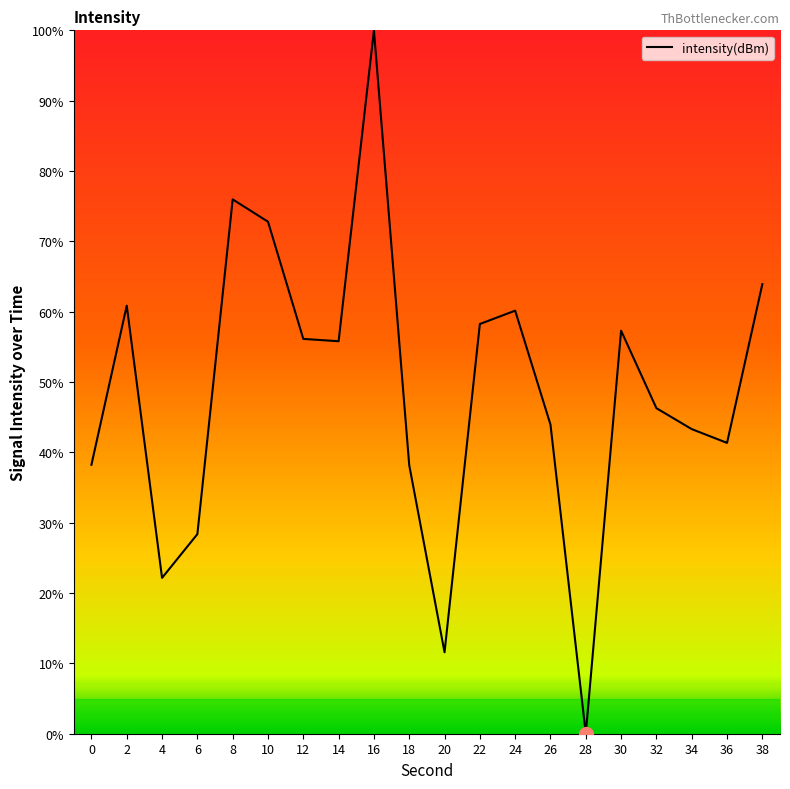

Where is the data nearest to the value 50?

32